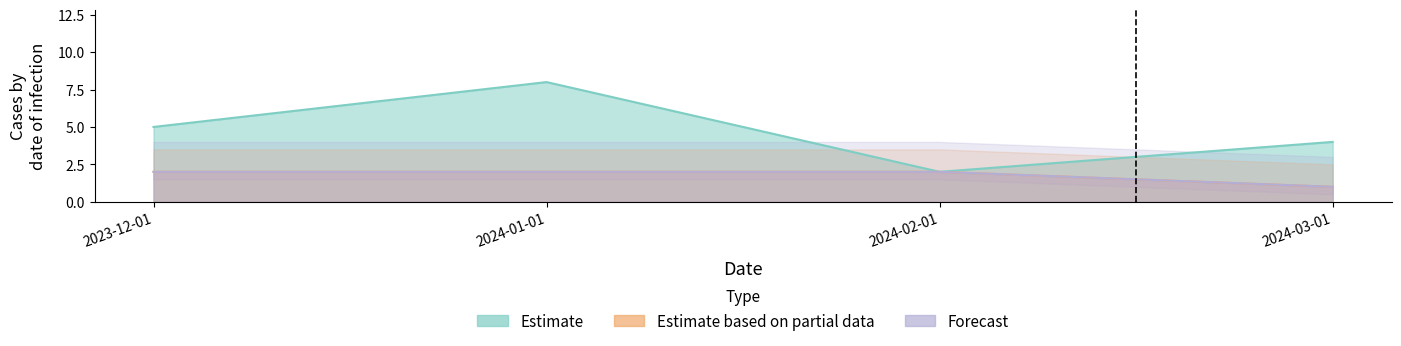

True or false: Activity Days and Accesses cross at least once.

False